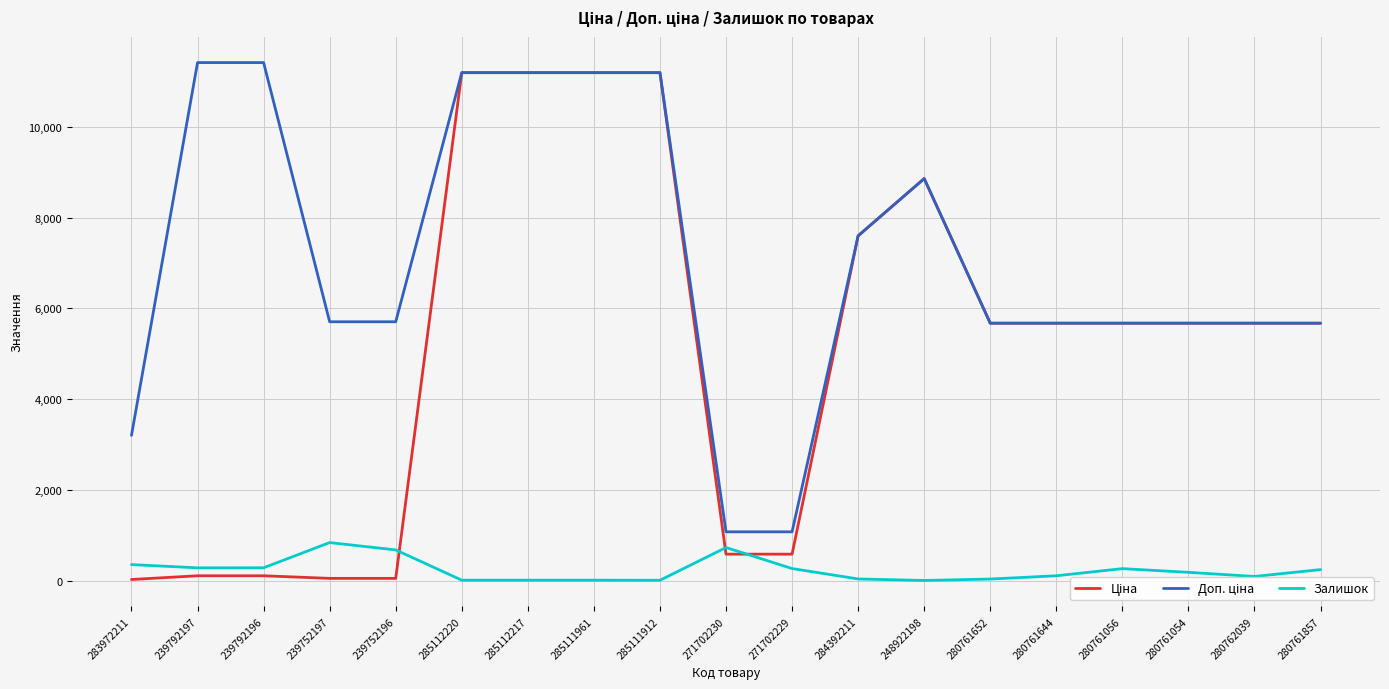

Reading right to left, extract all data points from this chart.

Ціна: 5673.8	5673.8	5673.8	5673.8	5673.8	5673.8	8856.7	7596.5	589.9	589.9	11188.2	11188.2	11188.2	11188.2	57.0	57.0	114.1	114.1	32.0
Доп. ціна: 5673.8	5673.8	5673.8	5673.8	5673.8	5673.8	8856.7	7596.5	1081.7	1081.7	11188.2	11188.2	11188.2	11188.2	5705.0	5705.0	11410.0	11410.0	3205.0
Залишок: 250.0	99.0	190.0	271.0	114.0	42.0	11.0	44.0	273.0	736.0	15.0	17.0	17.0	17.0	683.0	845.0	290.0	289.0	360.0